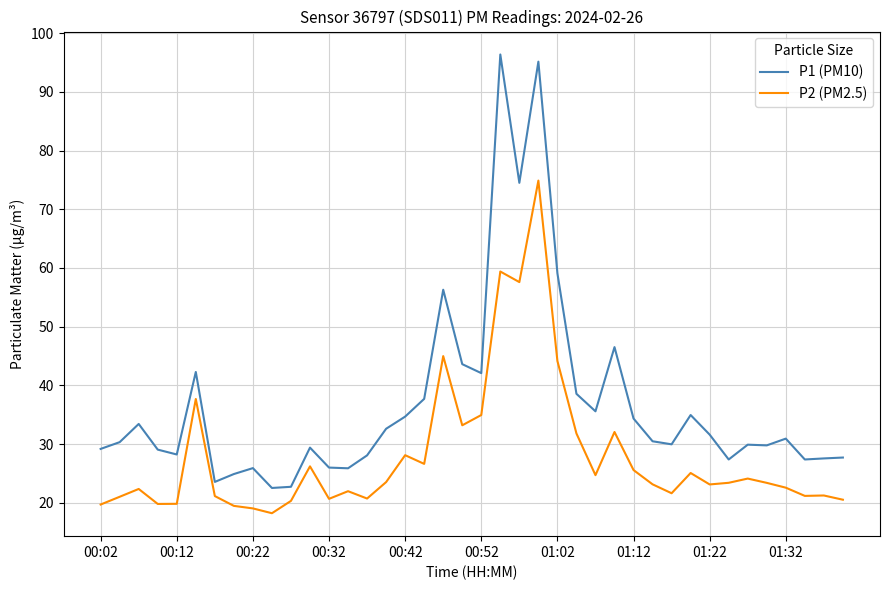

Rank the series by their maximum value, from highest to lowest.

P1 (PM10), P2 (PM2.5)